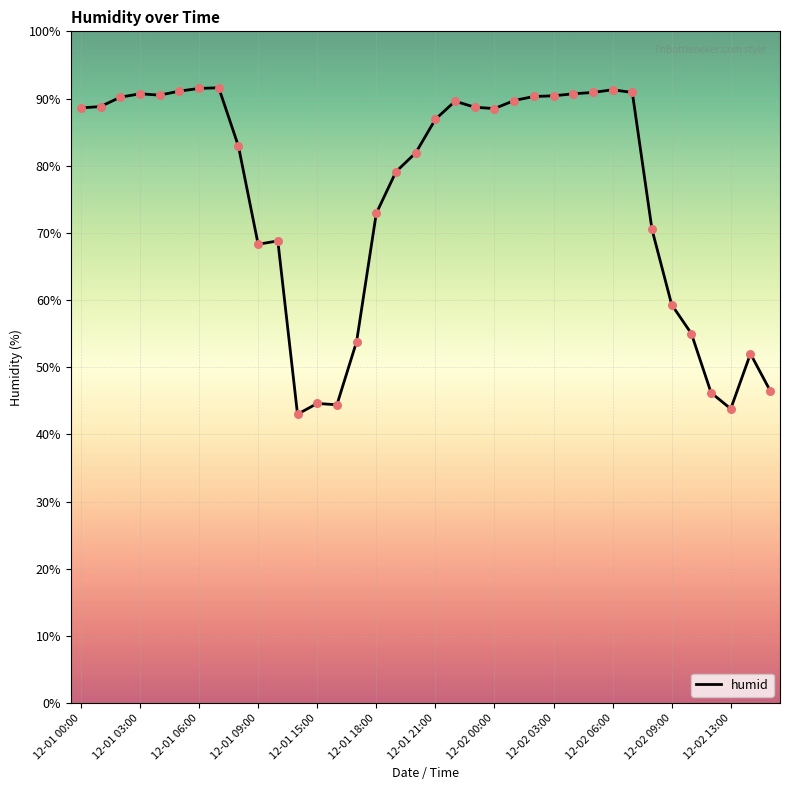

What is the difference between the maximum and minimum values?

48.6